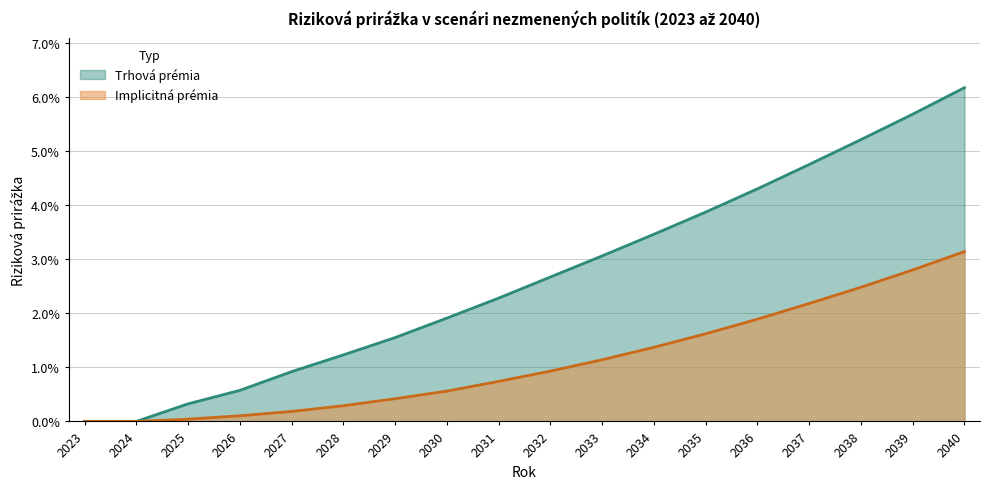

Is it true that Trhová prémia equals 0.0 at 2039?

False